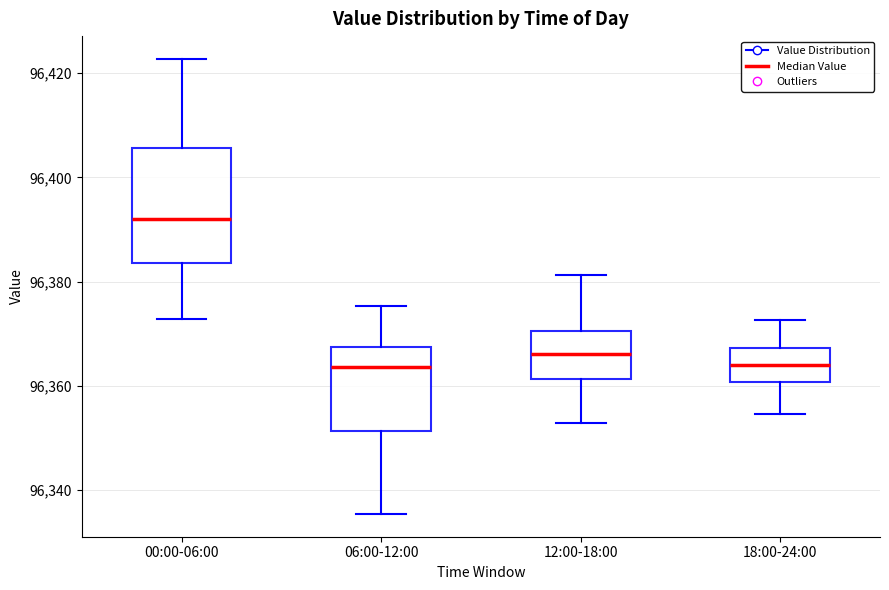

Reading left to right, read every box against the y-axis: the position of its median line, the range the box covers, and the ends of its whiskers. The values are not printed on the chart, so give them approximately, as read against the axis.

00:00-06:00: median 96392, box 96384 to 96406, whiskers 96372 to 96422
06:00-12:00: median 96364, box 96352 to 96368, whiskers 96336 to 96376
12:00-18:00: median 96366, box 96362 to 96370, whiskers 96352 to 96382
18:00-24:00: median 96364, box 96360 to 96368, whiskers 96354 to 96372